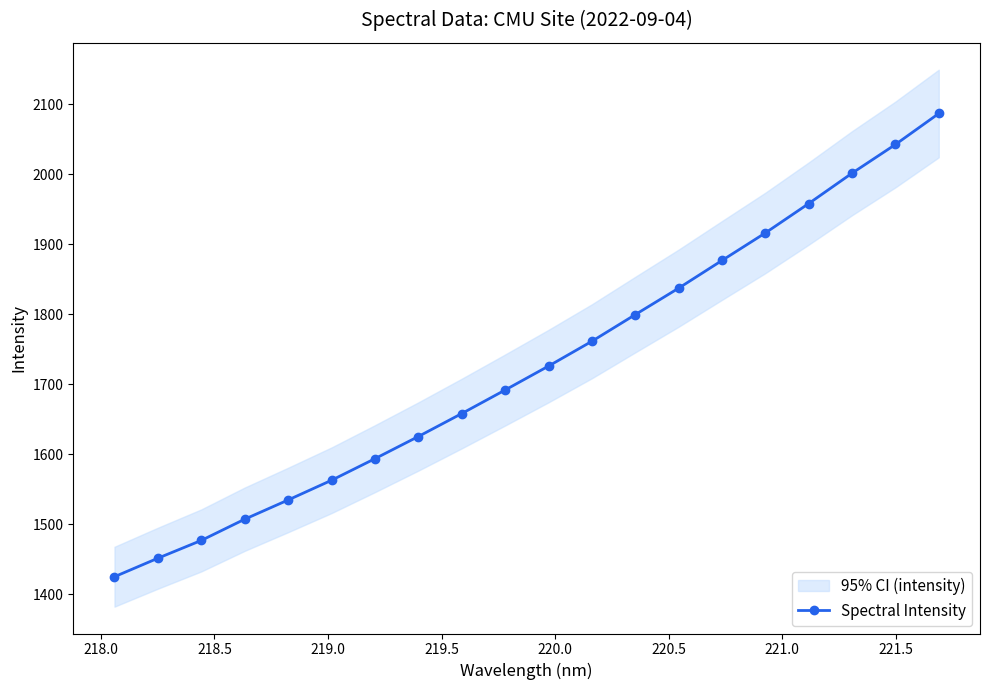

What is the smallest value displayed?

1425.1